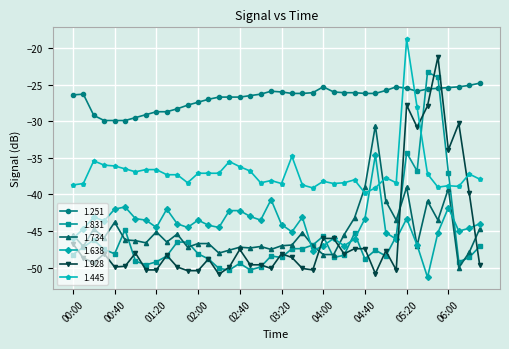

Rank the series by their maximum value, from lowest to highest.

1.638, 1.734, 1.251, 1.831, 1.928, 1.445